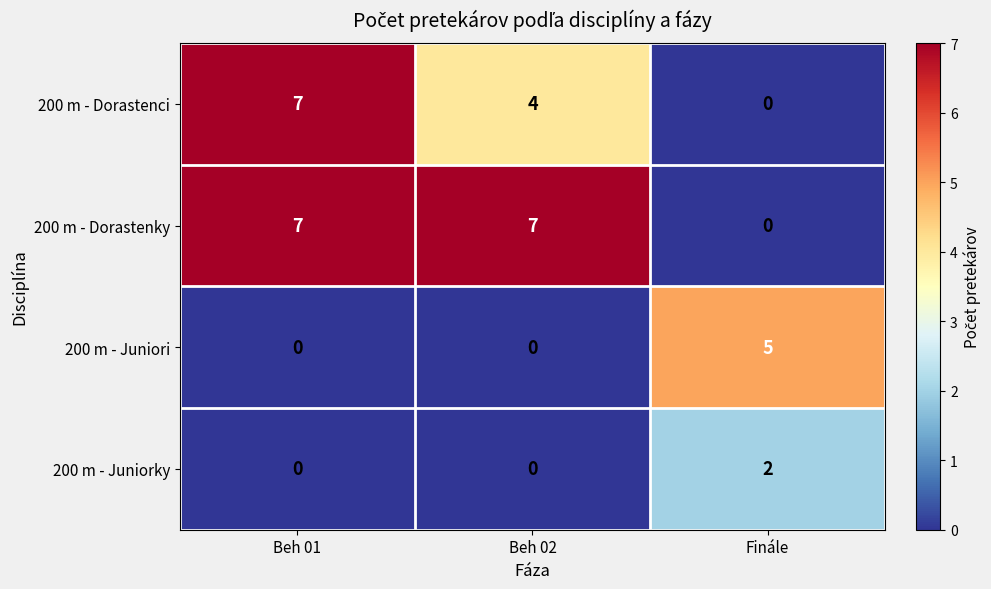

How many data points does each series have?

3